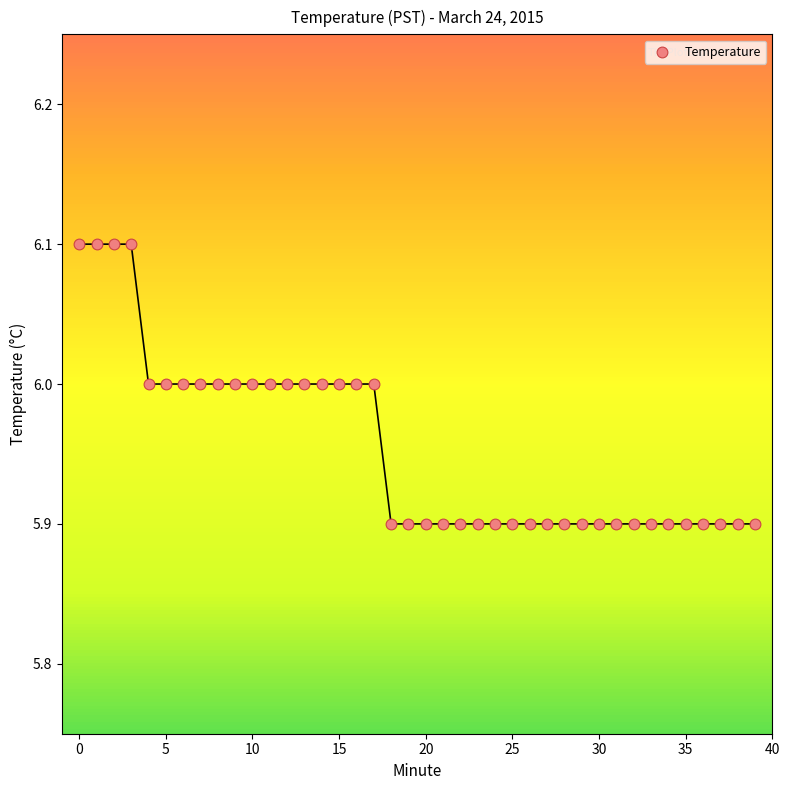

How many points are shown in the scatter plot?

40